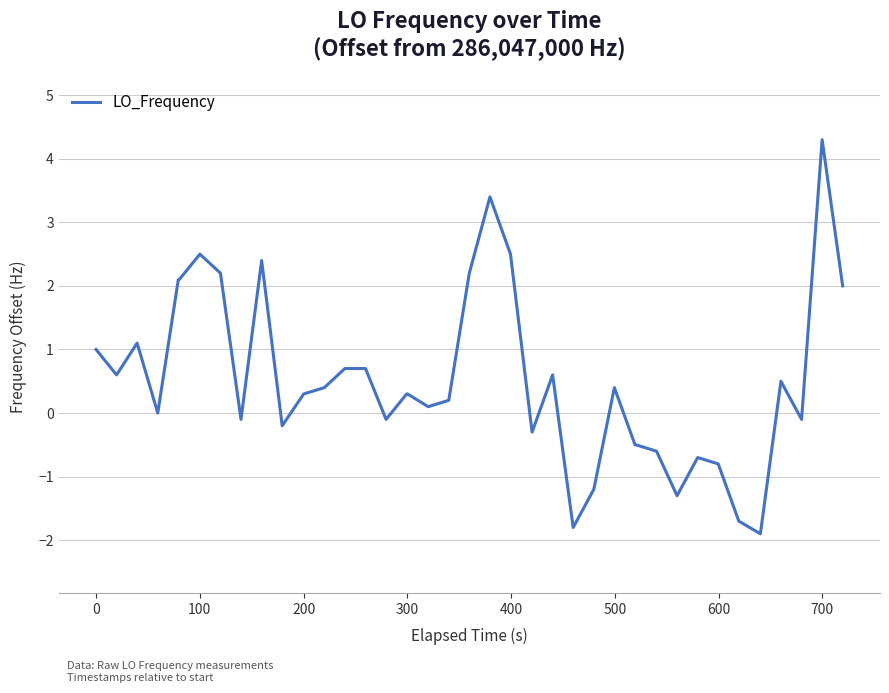

What is the greatest value displayed?

4.3